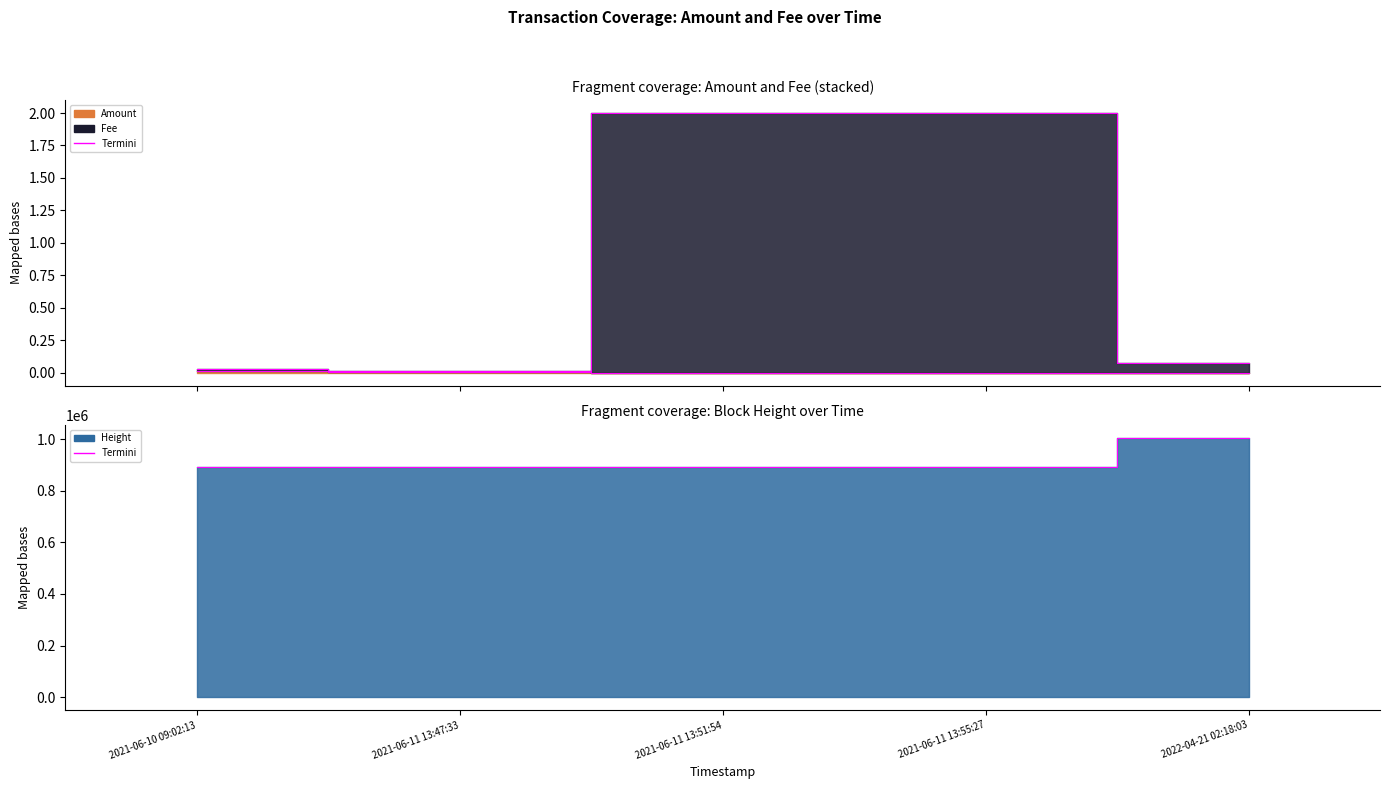

What is the sum of the values at 2021-06-11 13:51:54 and 2021-06-11 13:47:33?

1785521